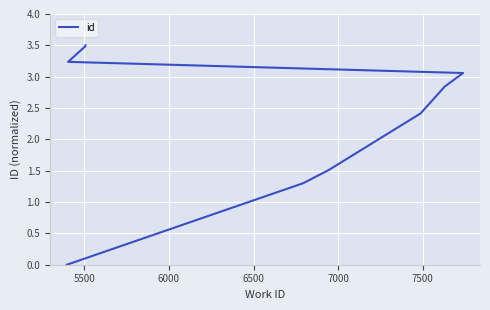

Reading left to right, what are all the values shown in this chart?

0.0	1.3	1.5	2.4	2.8	3.1	3.2	3.5	3.5	3.5